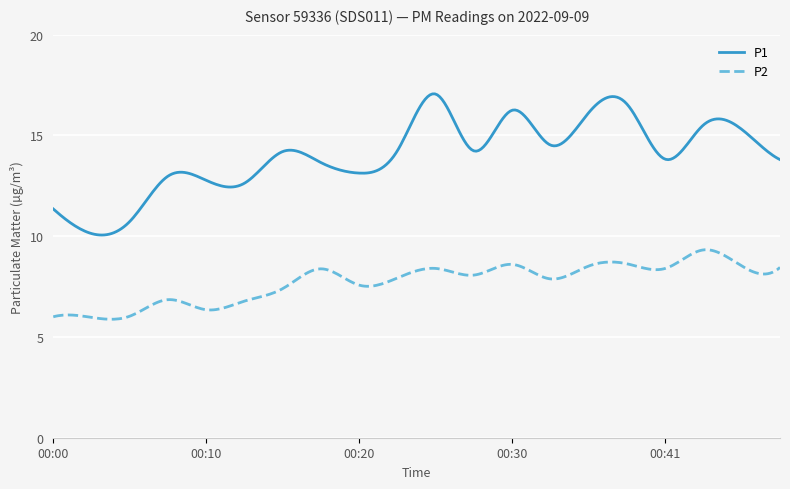

Rank the series by their average value, from lowest to highest.

P2, P1